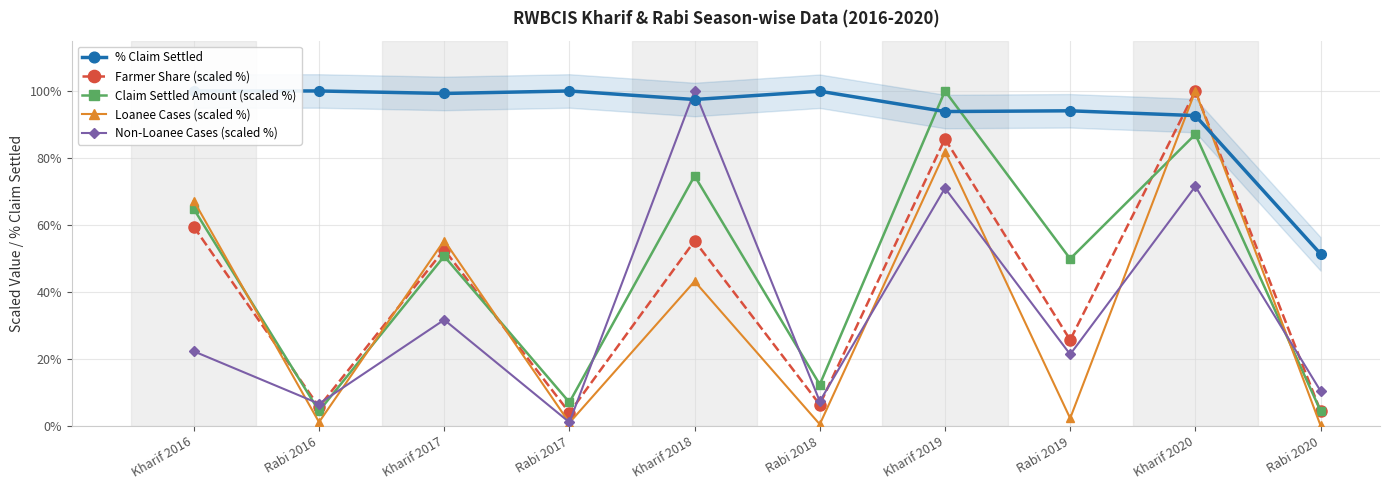

What are all the series names shown in the legend?

% Claim Settled, Farmer Share (scaled %), Claim Settled Amount (scaled %), Loanee Cases (scaled %), Non-Loanee Cases (scaled %)